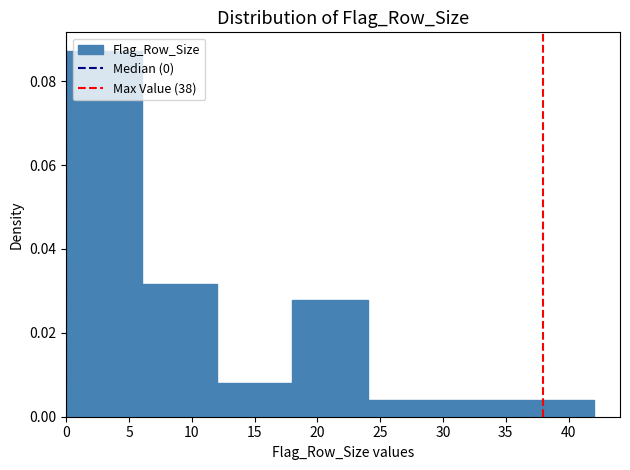

Reading left to right, transcribe this chart: for each bar, give the range it covers on the x-axis and its height. The values are not printed on the chart, so give them approximately, as read against the axis.

0 to 6: 0.088
6 to 12: 0.032
12 to 18: 0.008
18 to 24: 0.028
24 to 30: 0.004
30 to 36: 0.004
36 to 42: 0.004